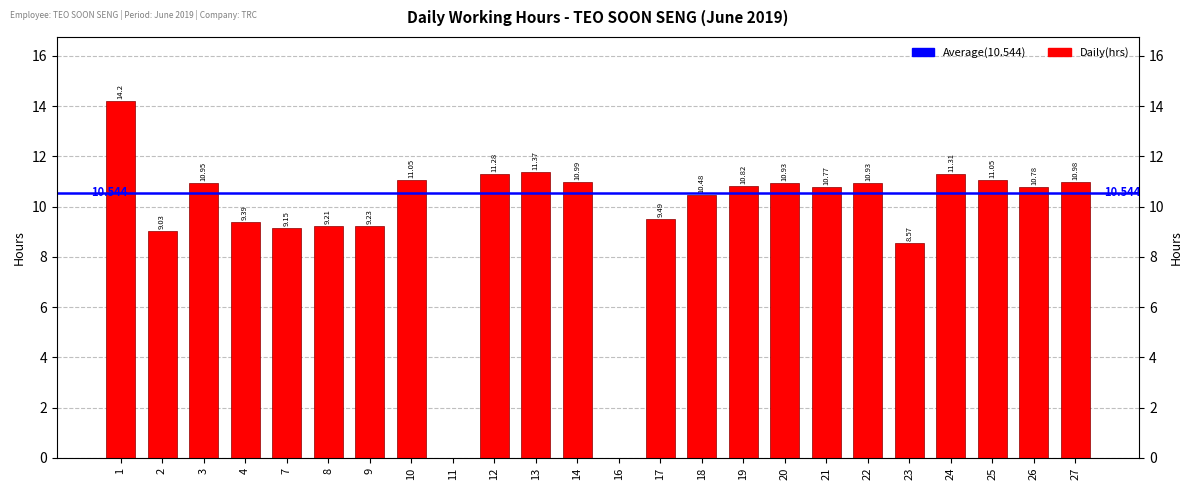

What is the value of the 4th bar from the left?

9.4